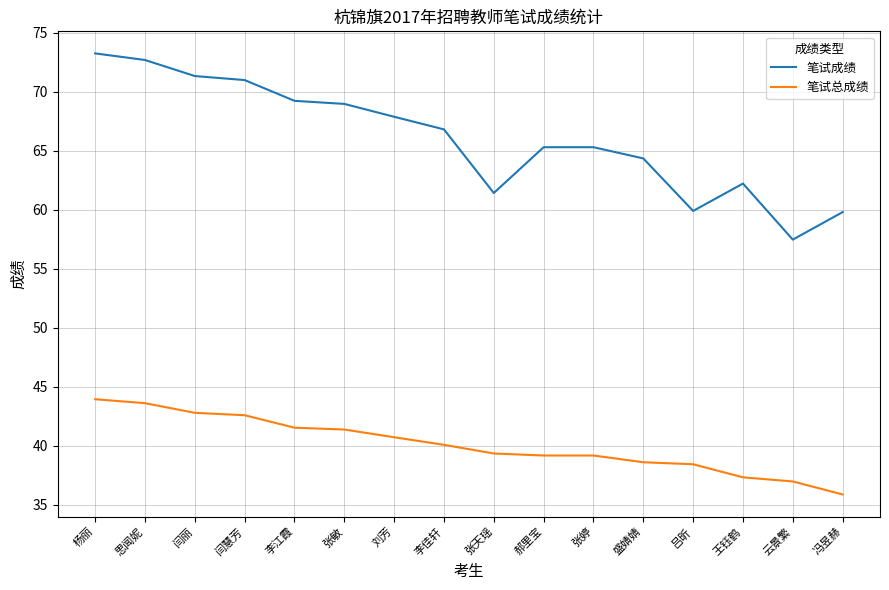

What is the difference between the highest and lowest values at 郝里宝?

26.1